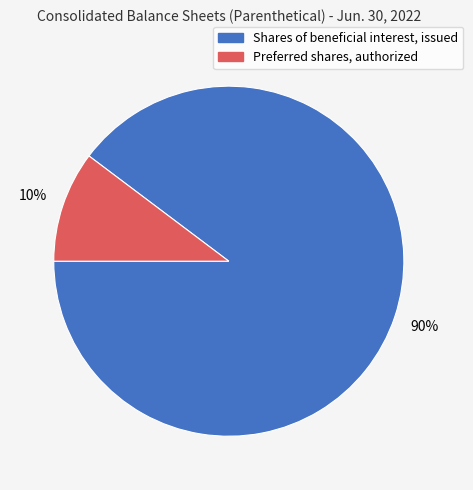

Do Preferred shares, authorized and Shares of beneficial interest, issued together represent more than half of the pie?

Yes